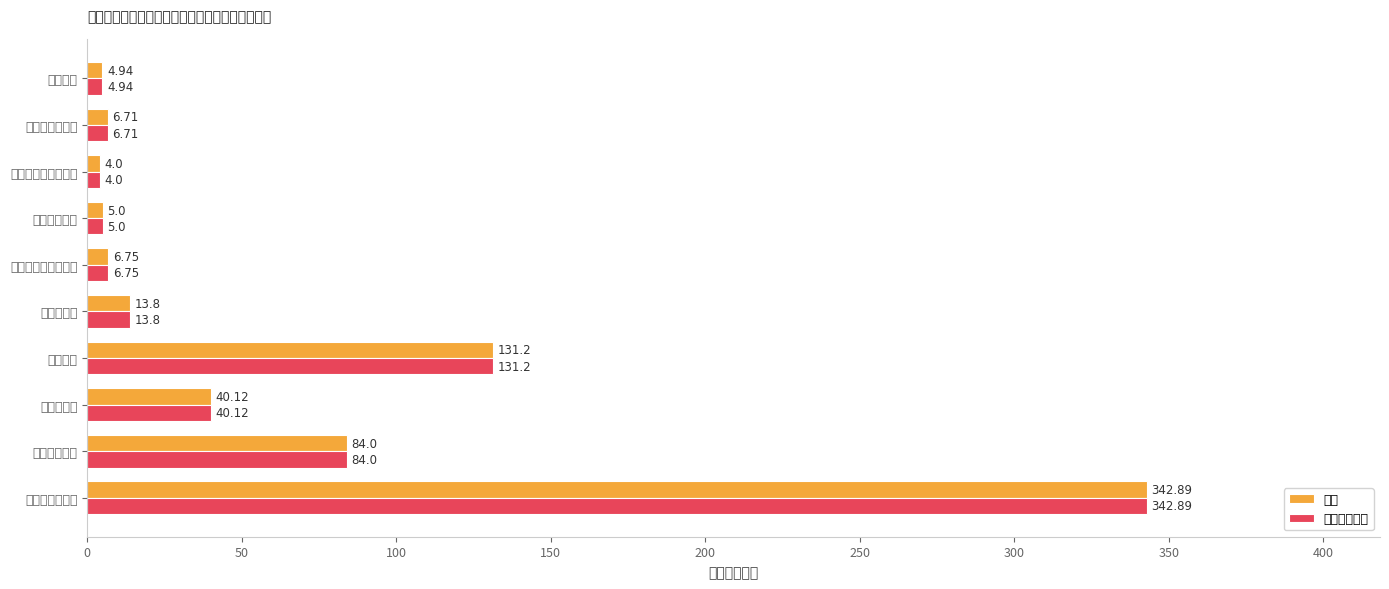

What is the maximum value shown in the chart?

342.9